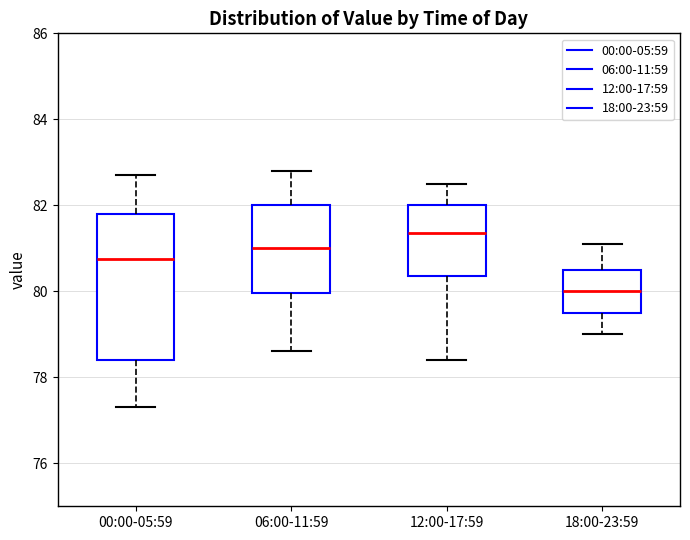

Reading left to right, transcribe this box plot: for each box, give where its median line is, the range the box spans, and where its two whiskers end, as read against the y-axis. The values are not printed on the chart, so give them approximately, as read against the axis.

00:00-05:59: median 80.8, box 78.4 to 81.8, whiskers 77.4 to 82.8
06:00-11:59: median 81.0, box 80.0 to 82.0, whiskers 78.6 to 82.8
12:00-17:59: median 81.4, box 80.4 to 82.0, whiskers 78.4 to 82.6
18:00-23:59: median 80.0, box 79.6 to 80.6, whiskers 79.0 to 81.2